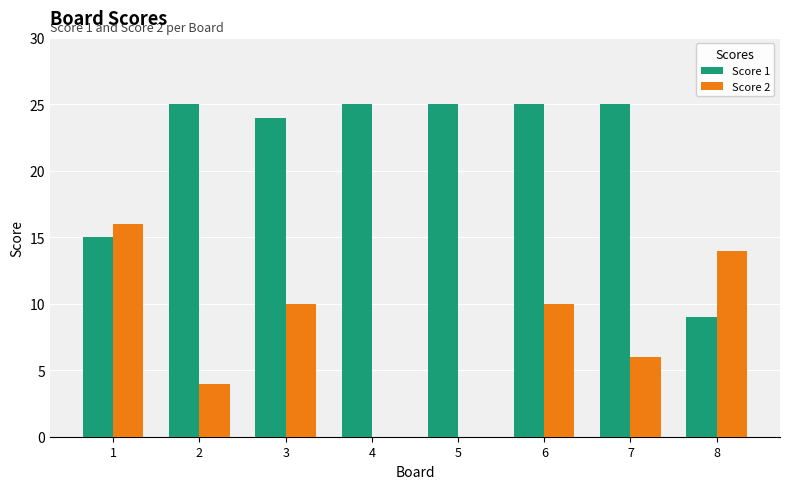

What is the total value across all series at 4?

25